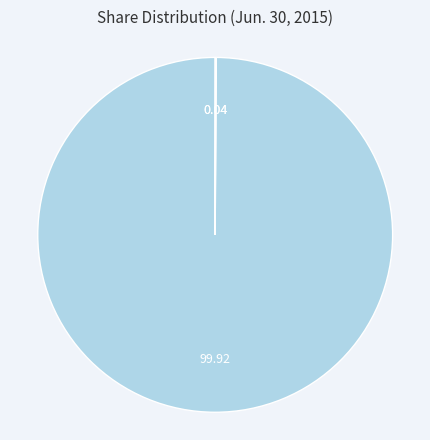

Is there any slice that represents more than half of the pie?

Yes